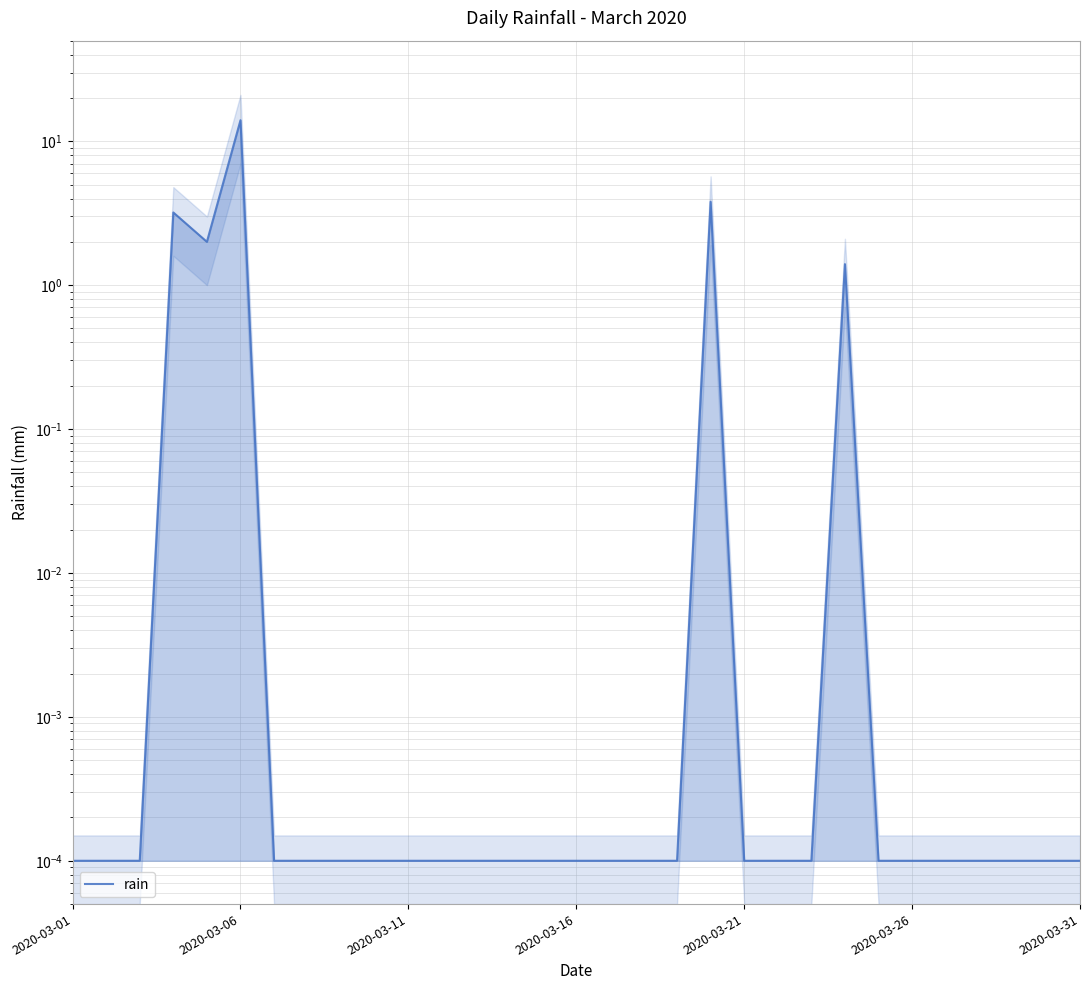

Reading left to right, list all the values displayed in this chart.

0.0	0.0	0.0	3.2	2.0	14.0	0.0	0.0	0.0	0.0	0.0	0.0	0.0	0.0	0.0	0.0	0.0	0.0	0.0	3.8	0.0	0.0	0.0	1.4	0.0	0.0	0.0	0.0	0.0	0.0	0.0